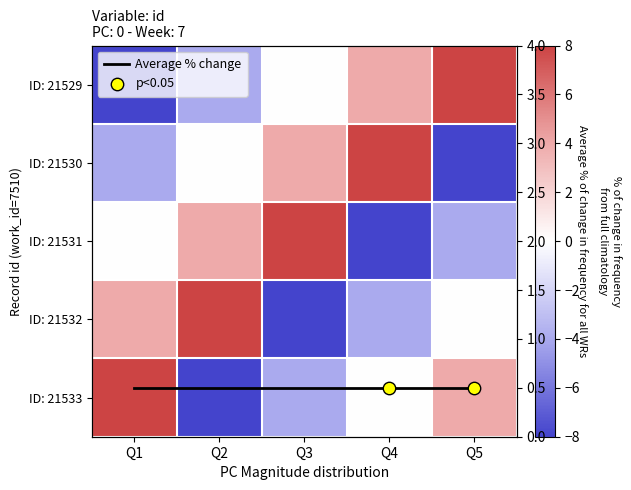

Where does the 21531 series first go above 0?

Q2